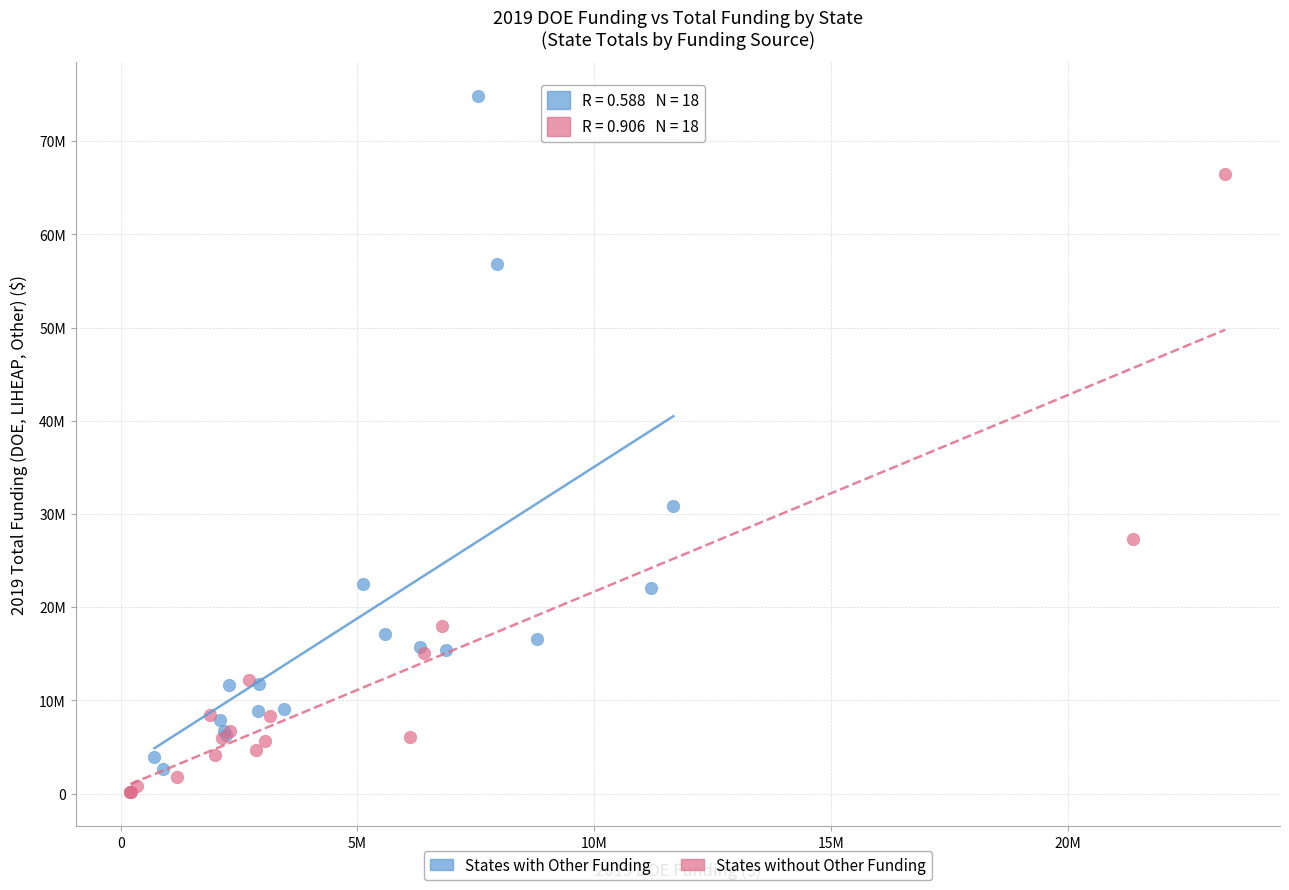

Which series reaches the minimum Y coordinate?

States without Other Funding